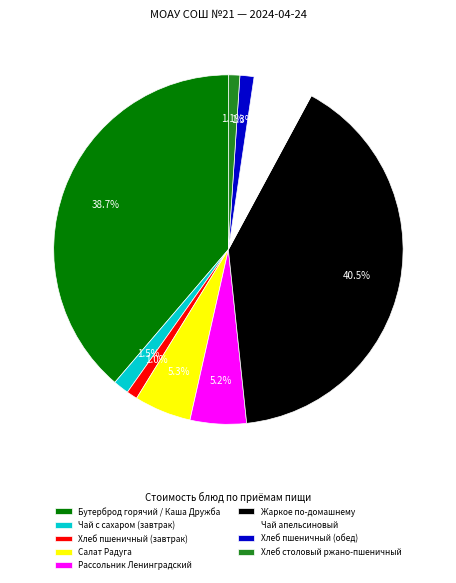

How much of the chart is everything except Бутерброд горячий / Каша Дружба?

61.3%